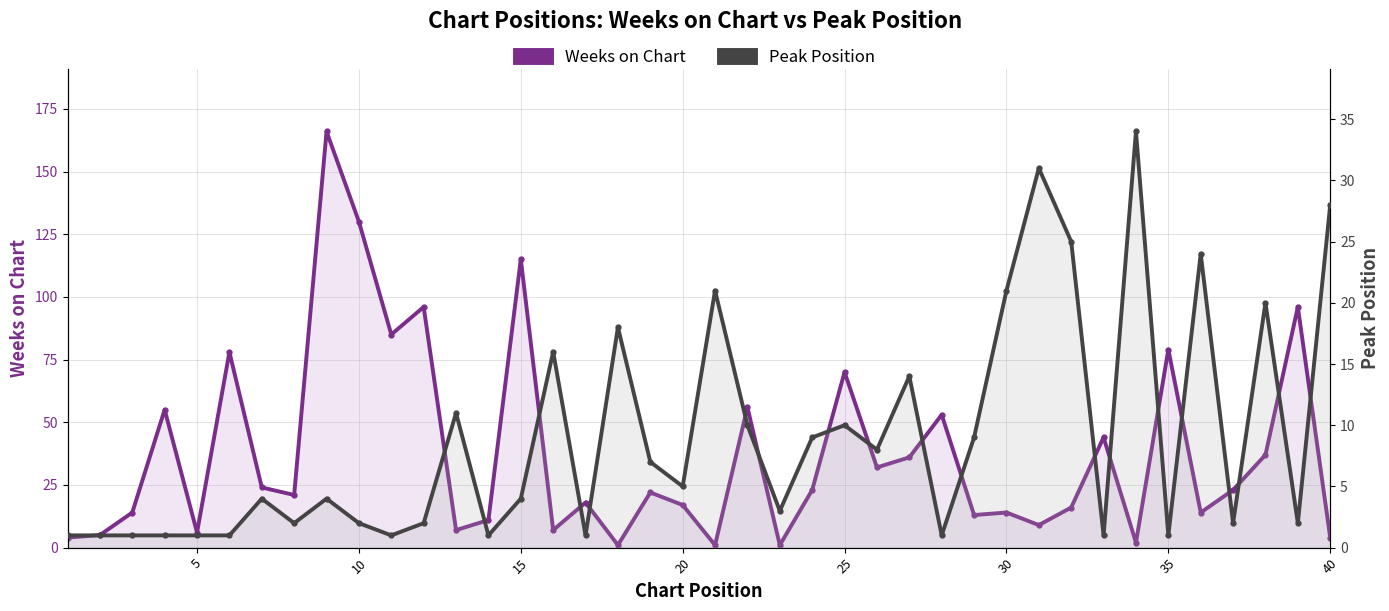

What is the sum of all Weeks on Chart values?

1505